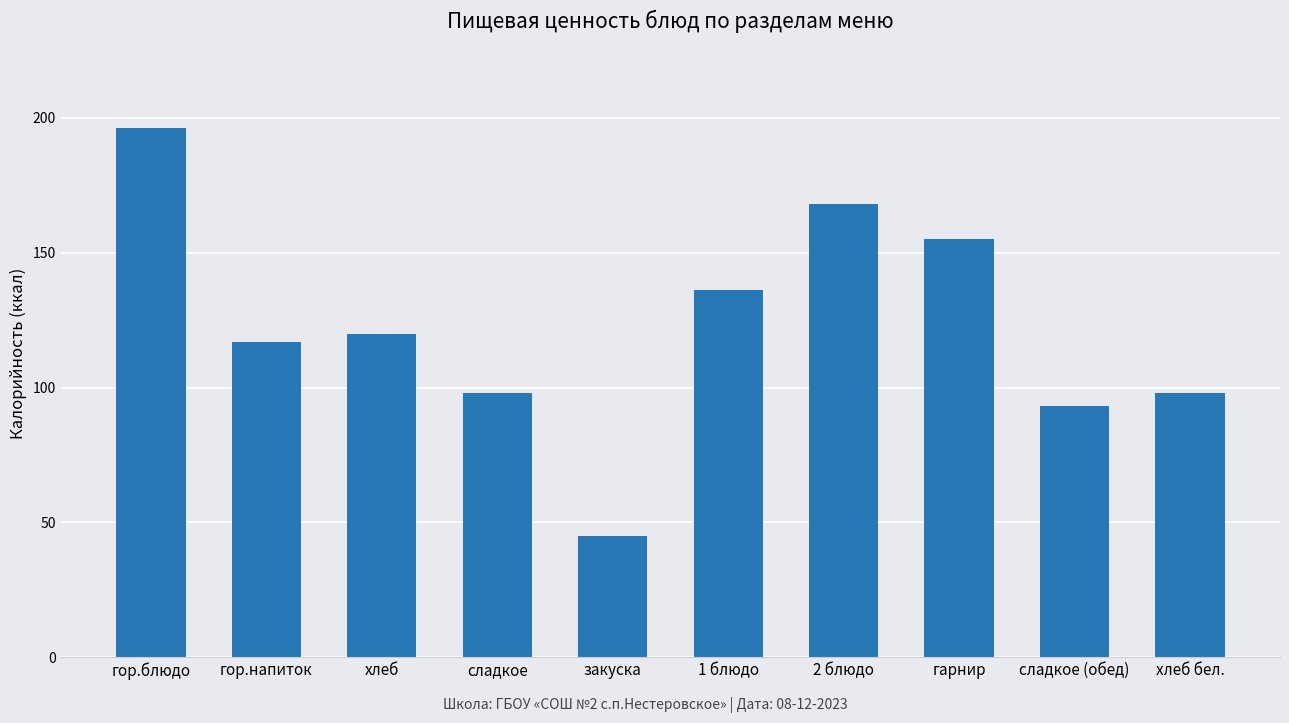

How many values are below 120?

5